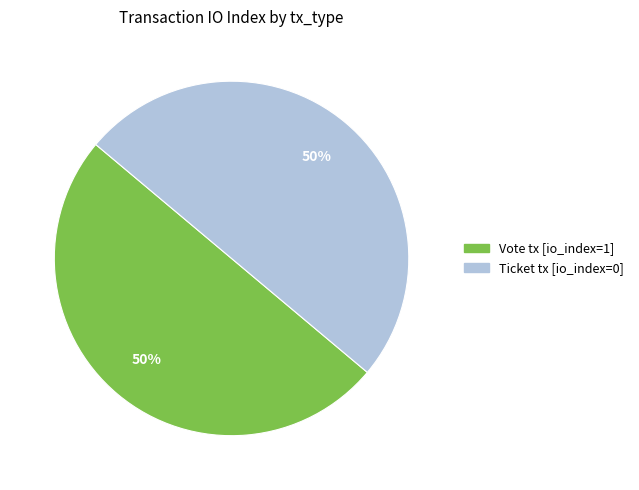

Rank the categories by value from highest to lowest.

Vote (tx_type=Vote), Ticket (tx_type=Ticket)